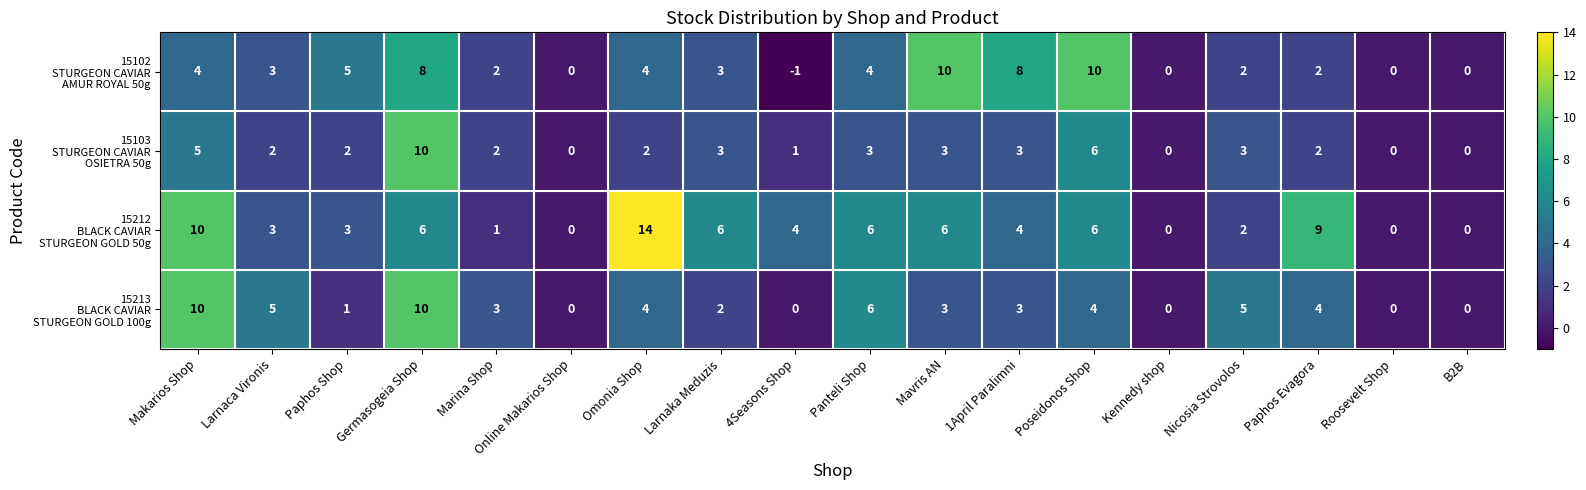

What is the greatest value displayed?

14